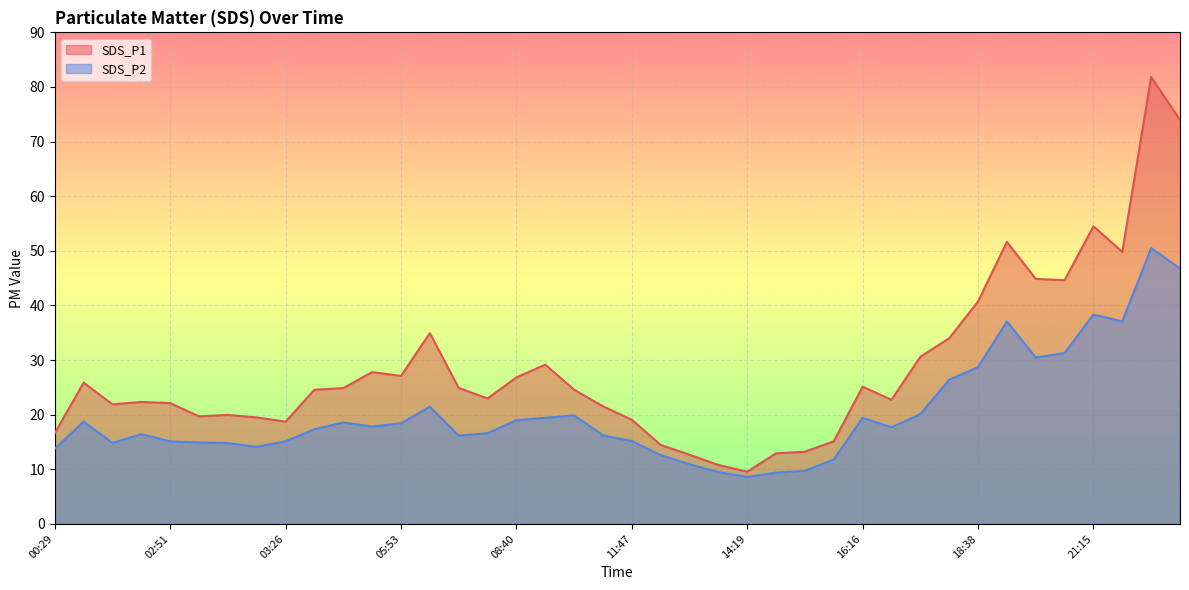

What is the difference between the maximum and second lowest values in the SDS_P2 series?

41.1